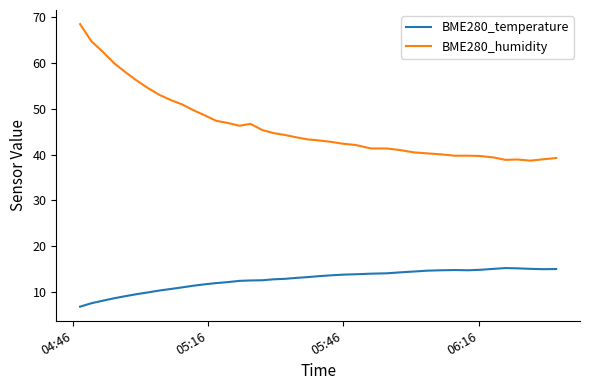

How many series are shown in this chart?

2